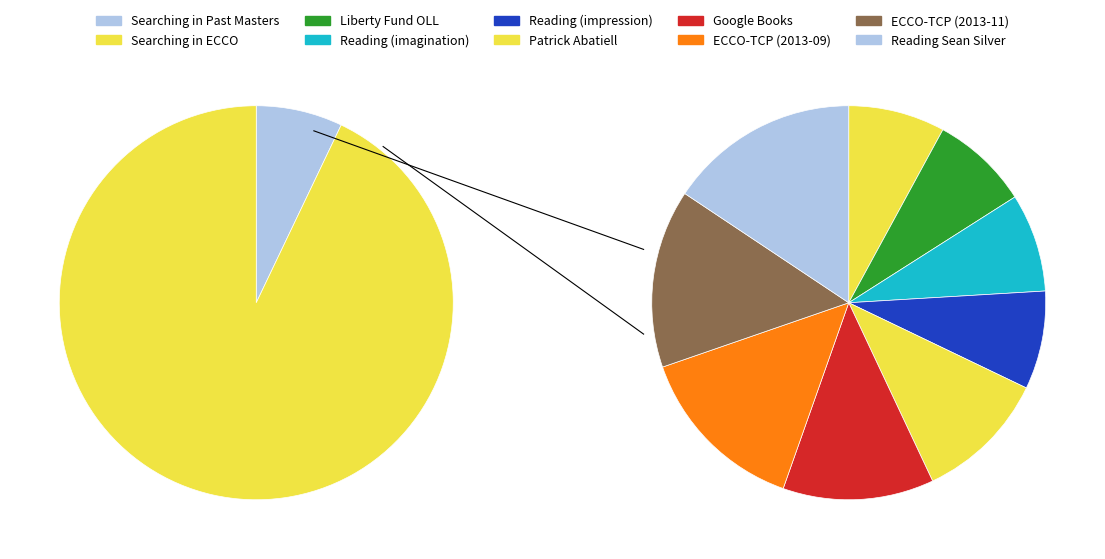

Count the number of slices in the pie.

10